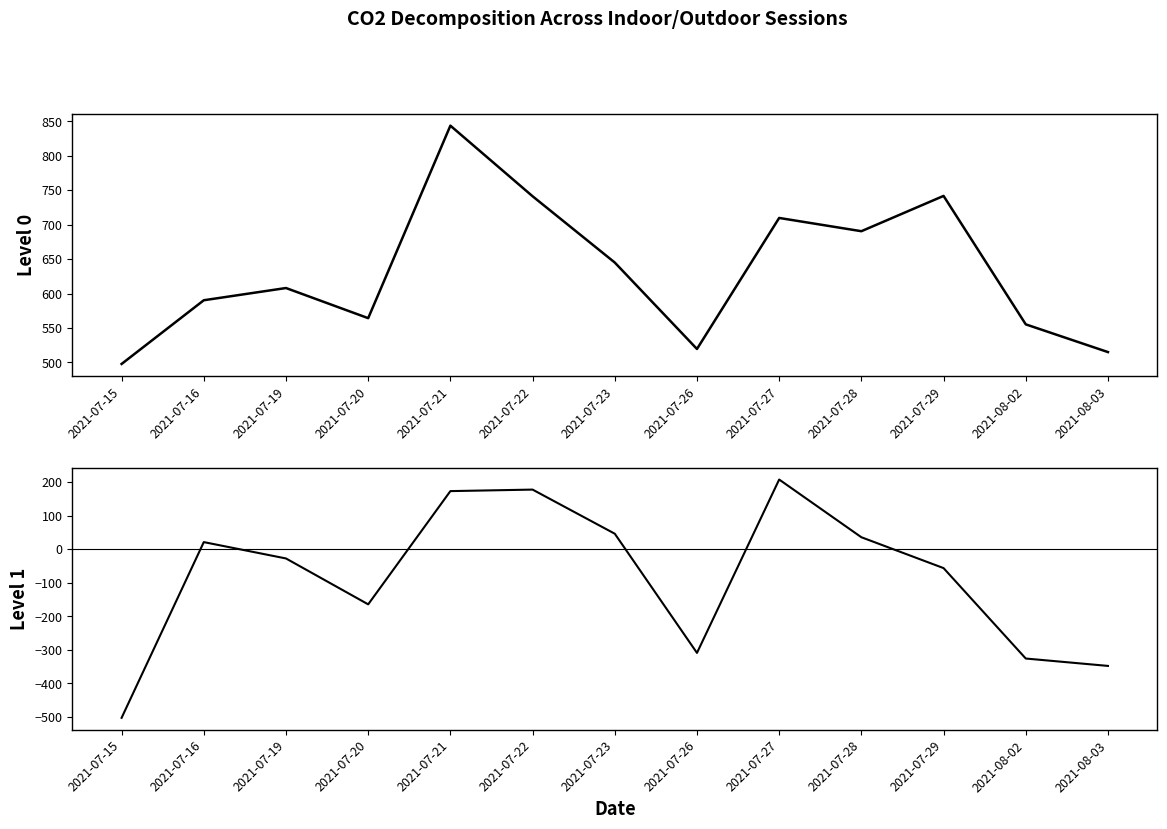

What is the value of the IM CO2 Mean point at the 12th from the left?

555.2